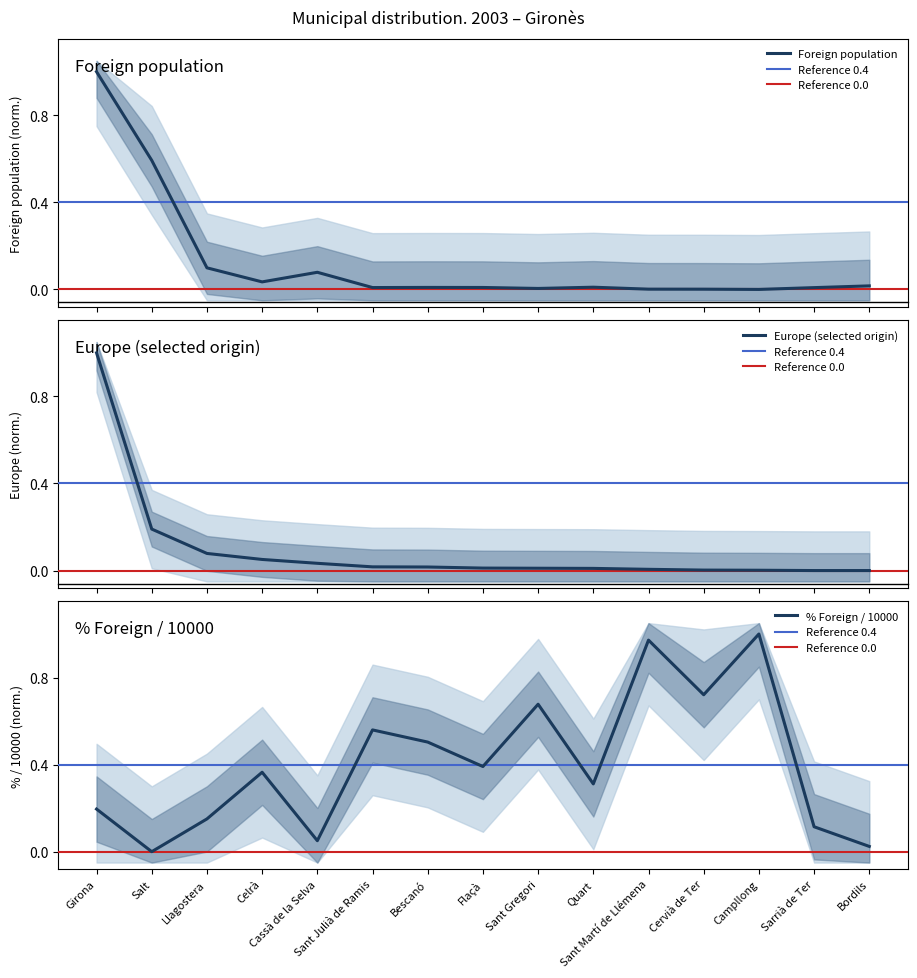

Which has a higher value, Campllong or Girona?

Girona